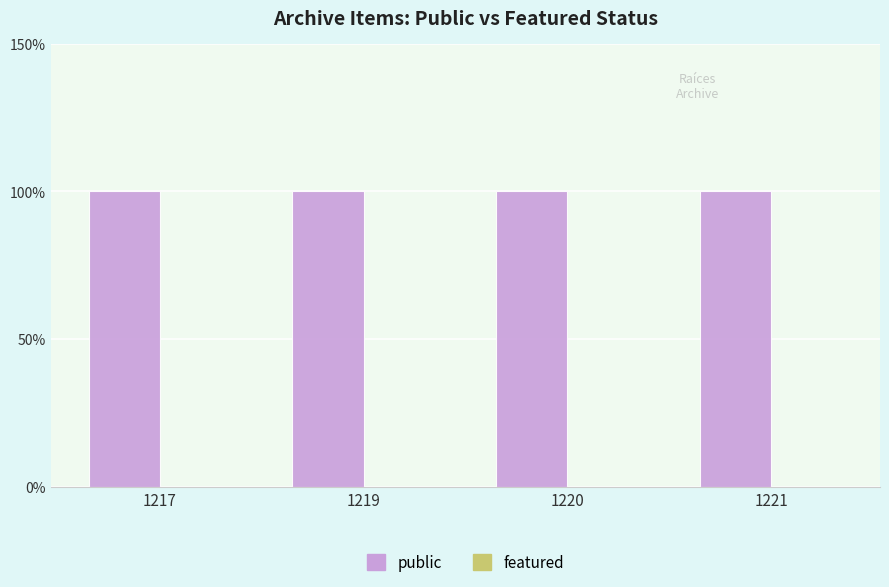

At which label is public closest to 1?

1217